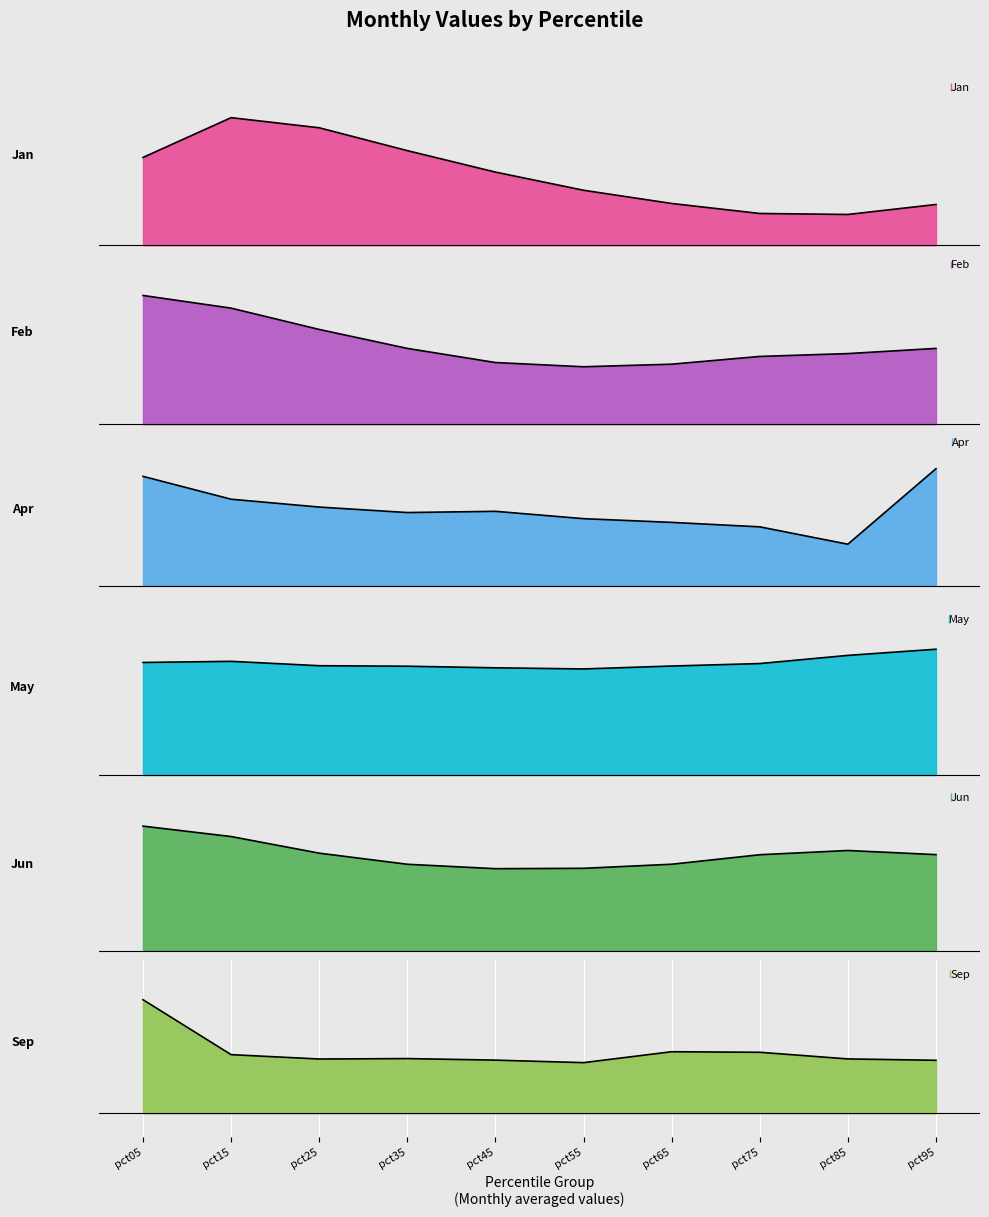

What is the lowest value of the May series?

1.4